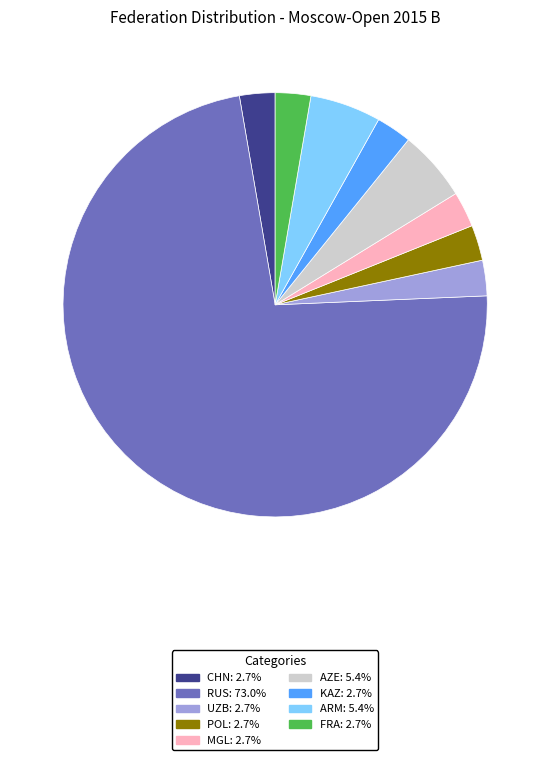

Is there any slice that represents more than half of the pie?

Yes